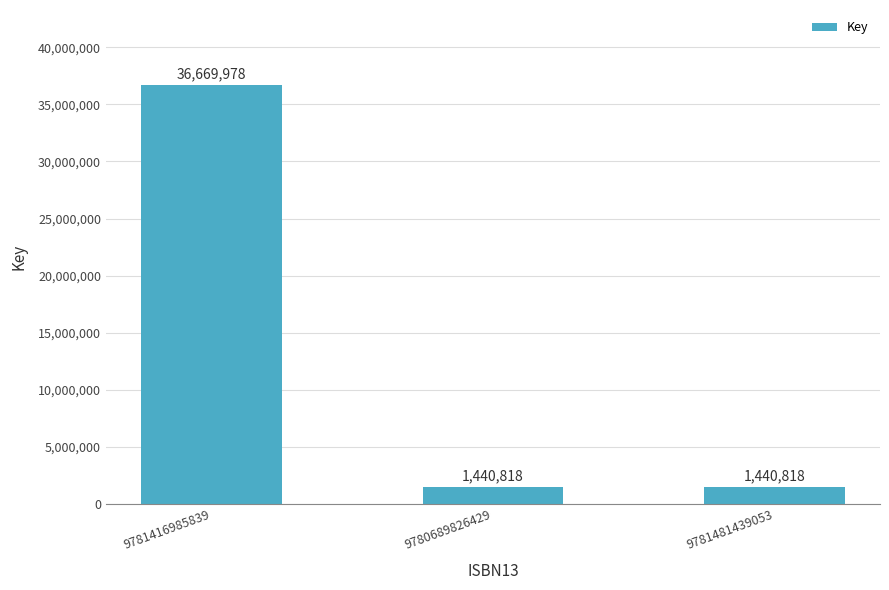

Is it true that the value at 9780689826429 is 1440818?

True